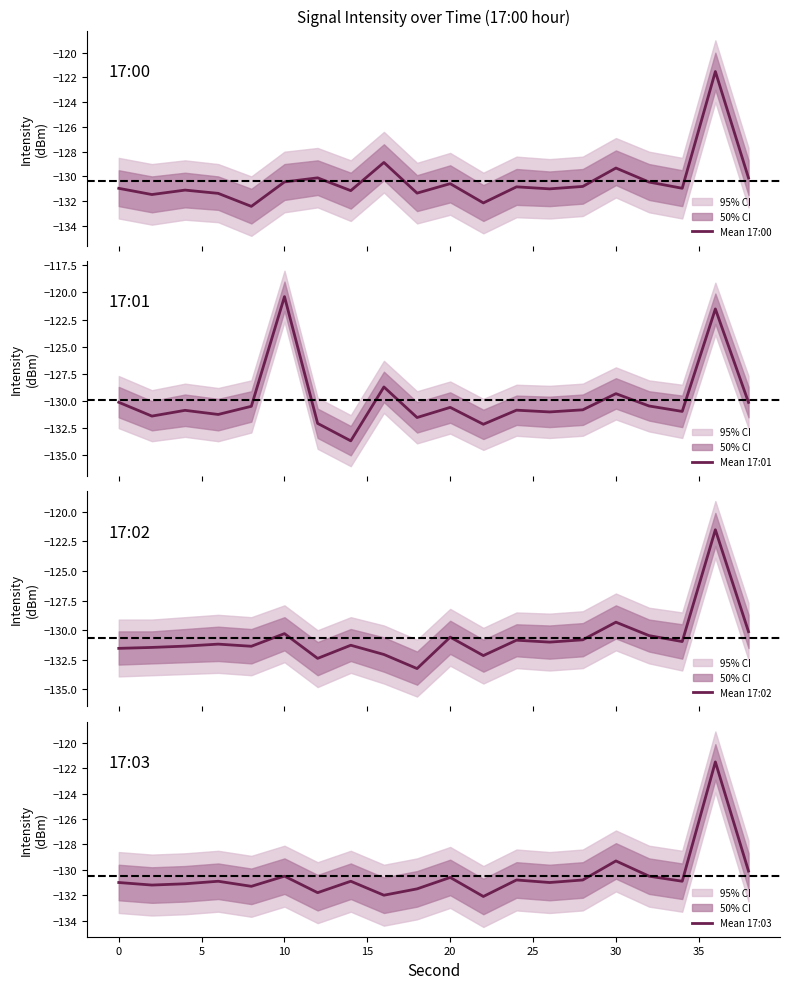

Is it true that Mean 17:03 equals -129.3 at 30?

True